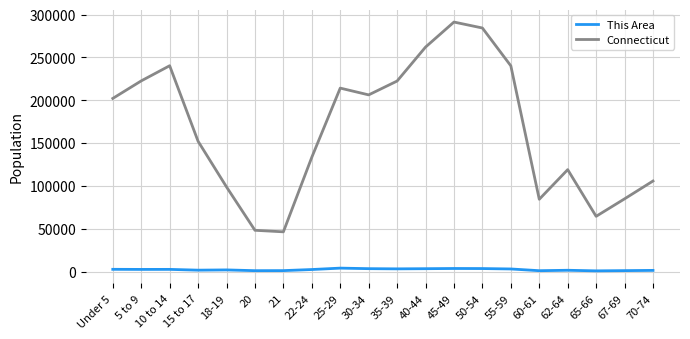

At how many categories does at least one series exceed 148776?

11